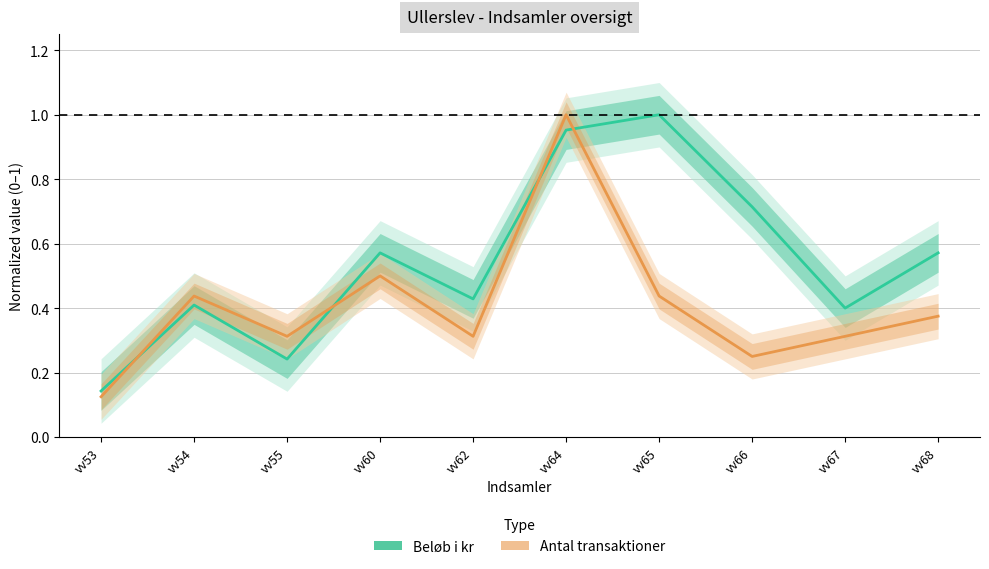

What is the sum of the Antal transaktioner values at vv55 and vv60?

0.8